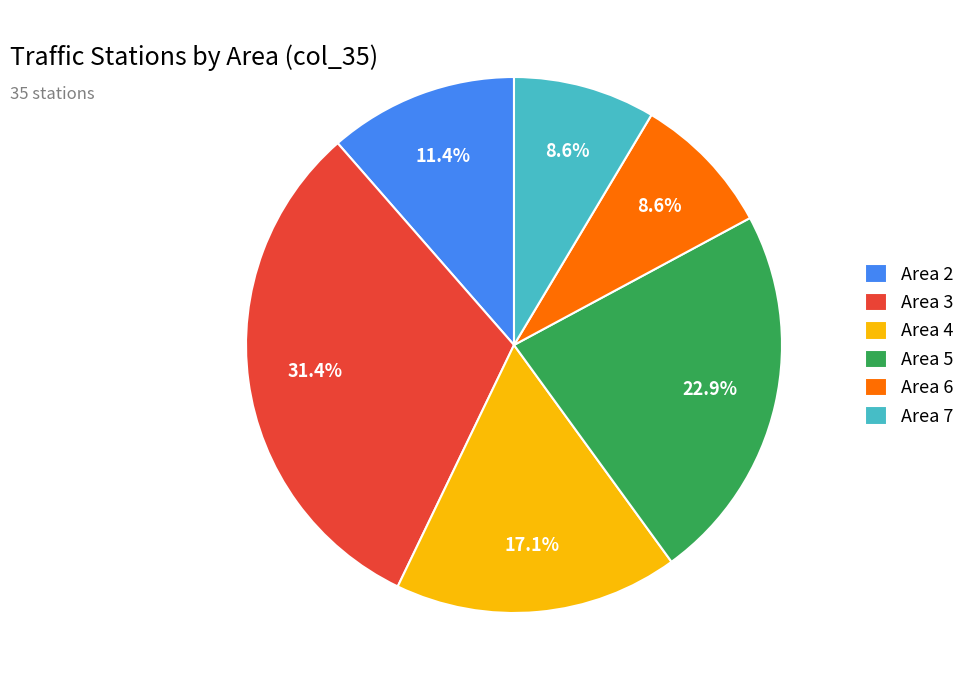

Which category has the biggest portion of the pie?

Area 3